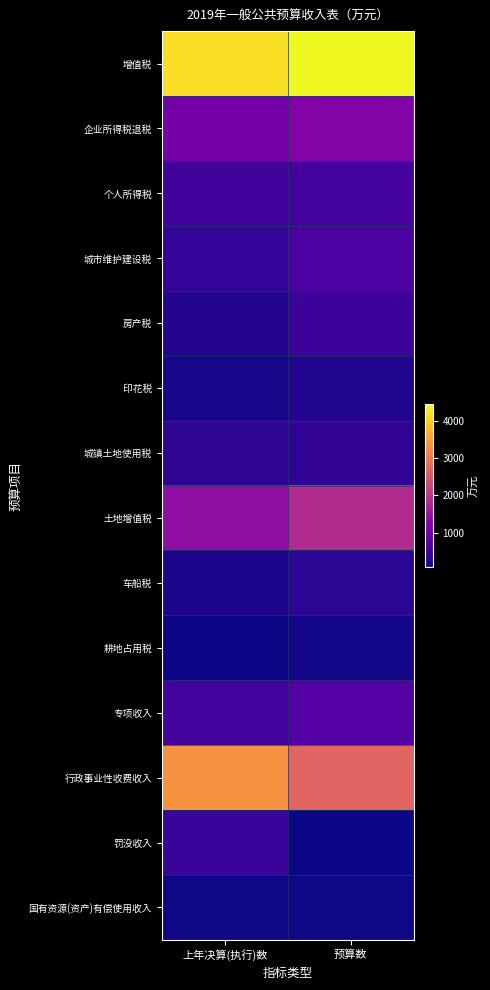

Which label corresponds to the smallest value in the chart?

上年决算(执行)数